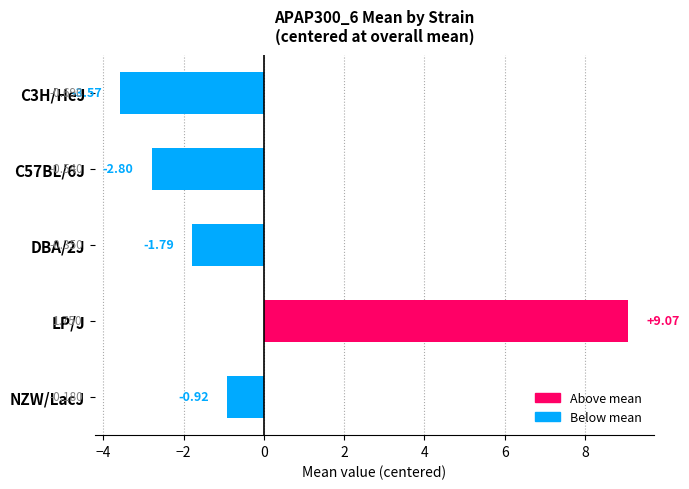

List the labels in order of value, smallest first.

C3H/HeJ, C57BL/6J, DBA/2J, NZW/LacJ, LP/J